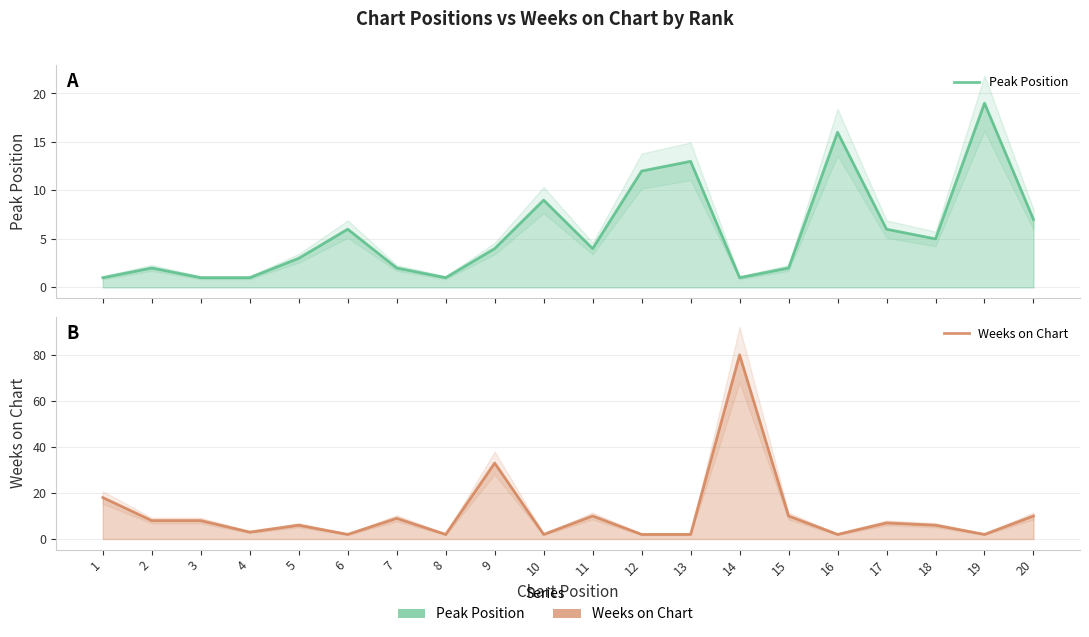

Reading right to left, list all the values displayed in this chart.

Peak Position: 7	19	5	6	16	2	1	13	12	4	9	4	1	2	6	3	1	1	2	1
Weeks on Chart: 10	2	6	7	2	10	80	2	2	10	2	33	2	9	2	6	3	8	8	18